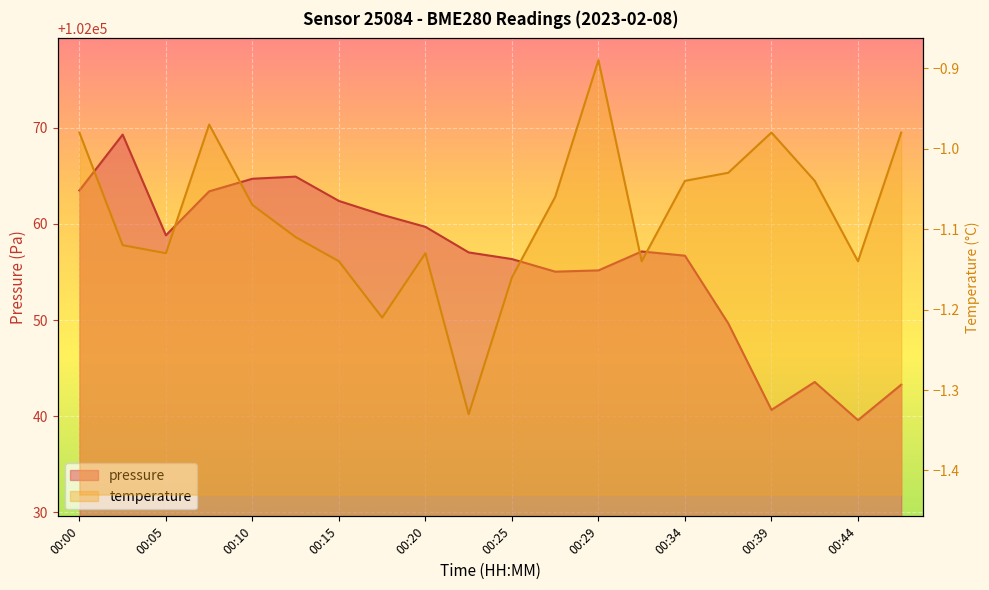

What is the maximum value shown in the chart?

102069.3